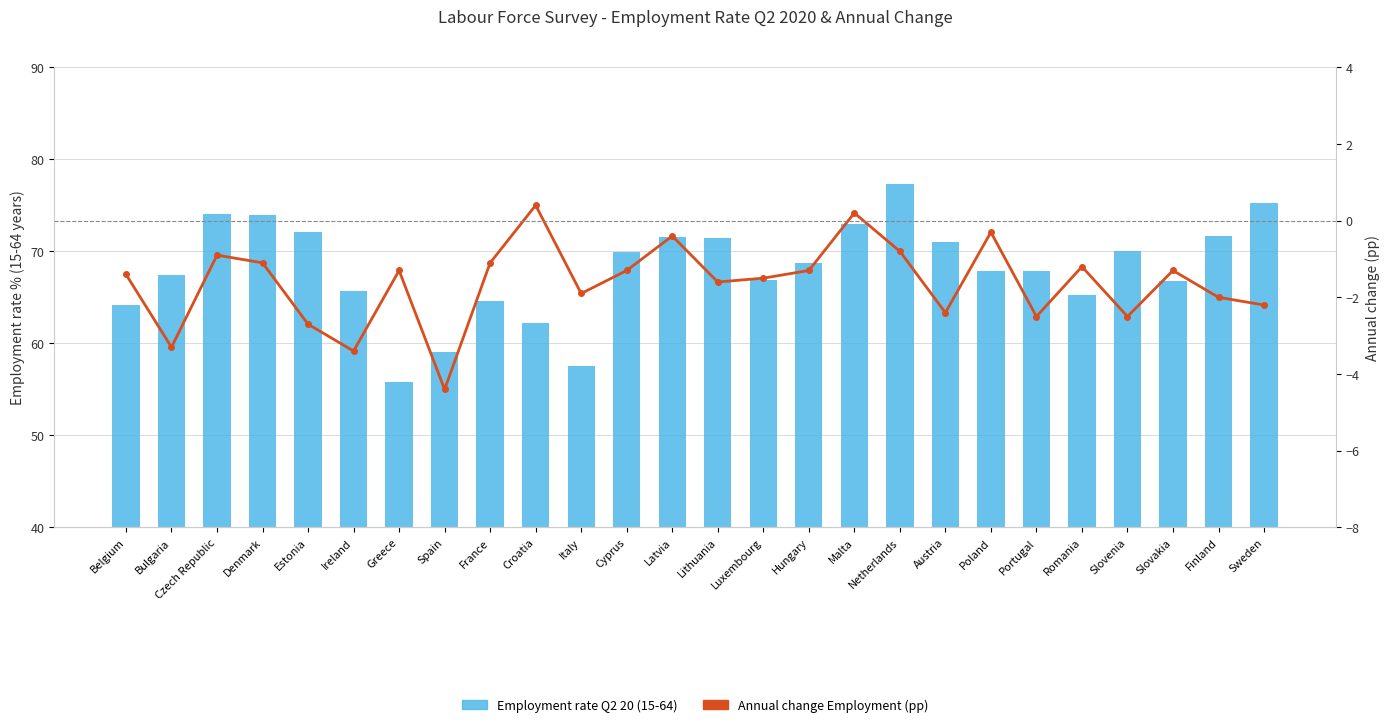

The value of Employment rate Q2 20 (15-64) at Slovakia is 66.8. True or false?

True